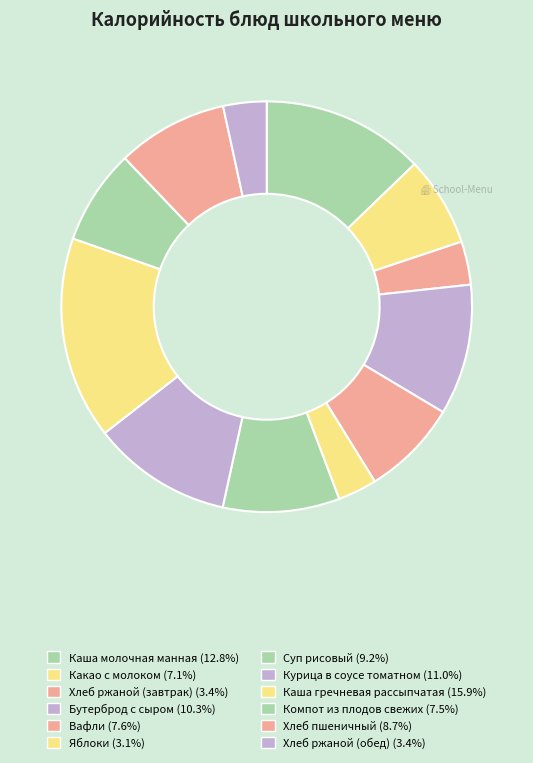

How many segments does this pie chart have?

12